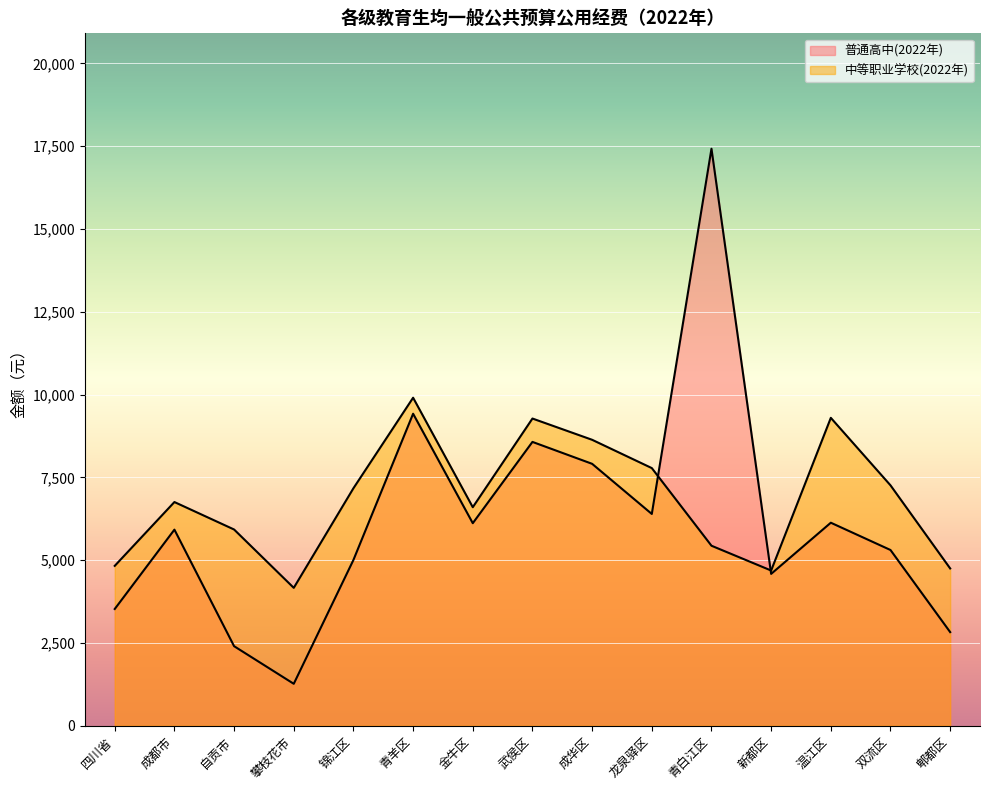

Reading left to right, transcribe all the data shown in this chart.

普通高中(2022年): 3525.0	5921.2	2402.4	1266.0	5006.7	9421.7	6116.0	8570.9	7908.8	6395.0	17423.7	4585.4	6130.6	5306.6	2827.0
中等职业学校(2022年): 4827.6	6754.9	5925.5	4163.6	7171.5	9904.9	6598.7	9276.5	8634.5	7780.0	5435.5	4686.8	9297.6	7259.5	4749.4